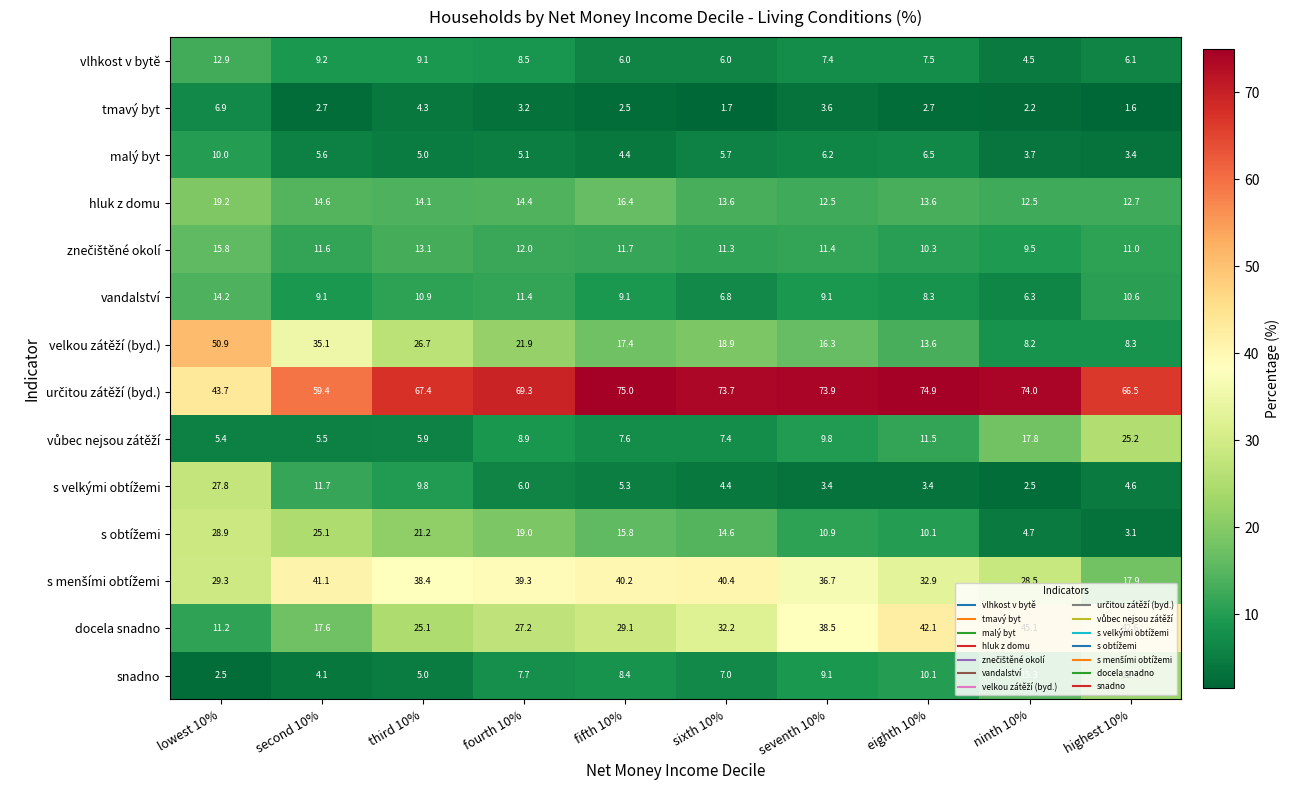

Which category has the lowest value across all series?

highest 10%